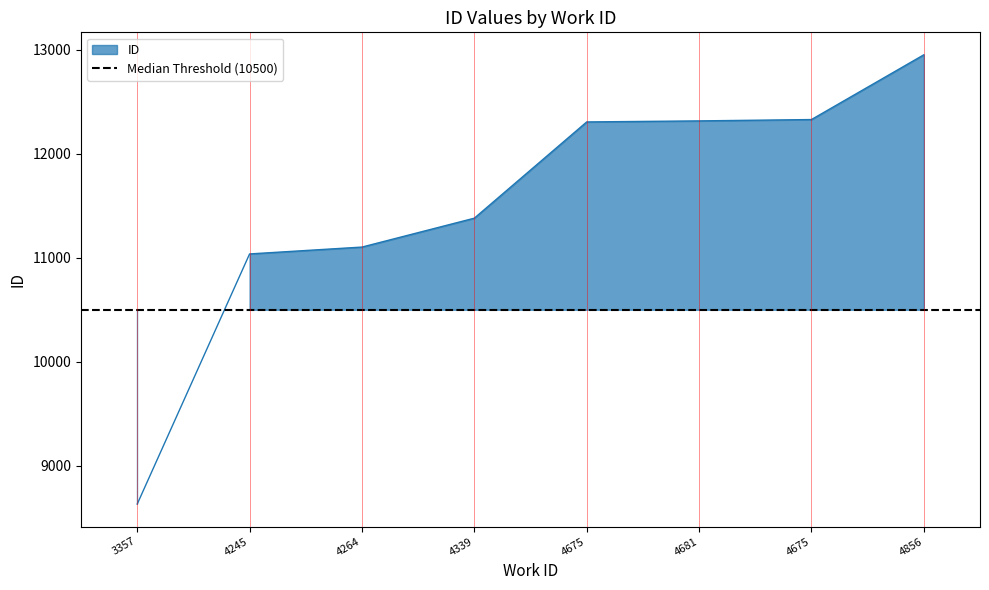

What is the label of the 8th point from the left?

4856